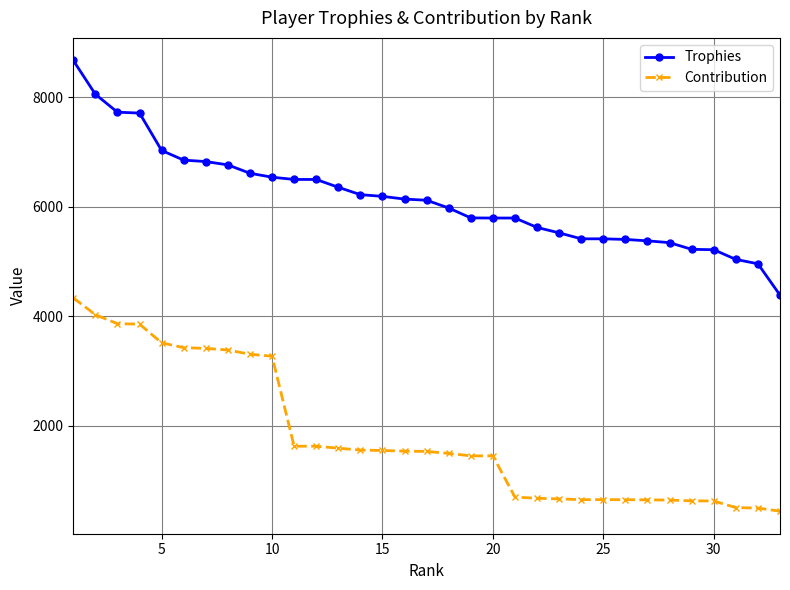

Which series has the widest spread of values?

Trophies